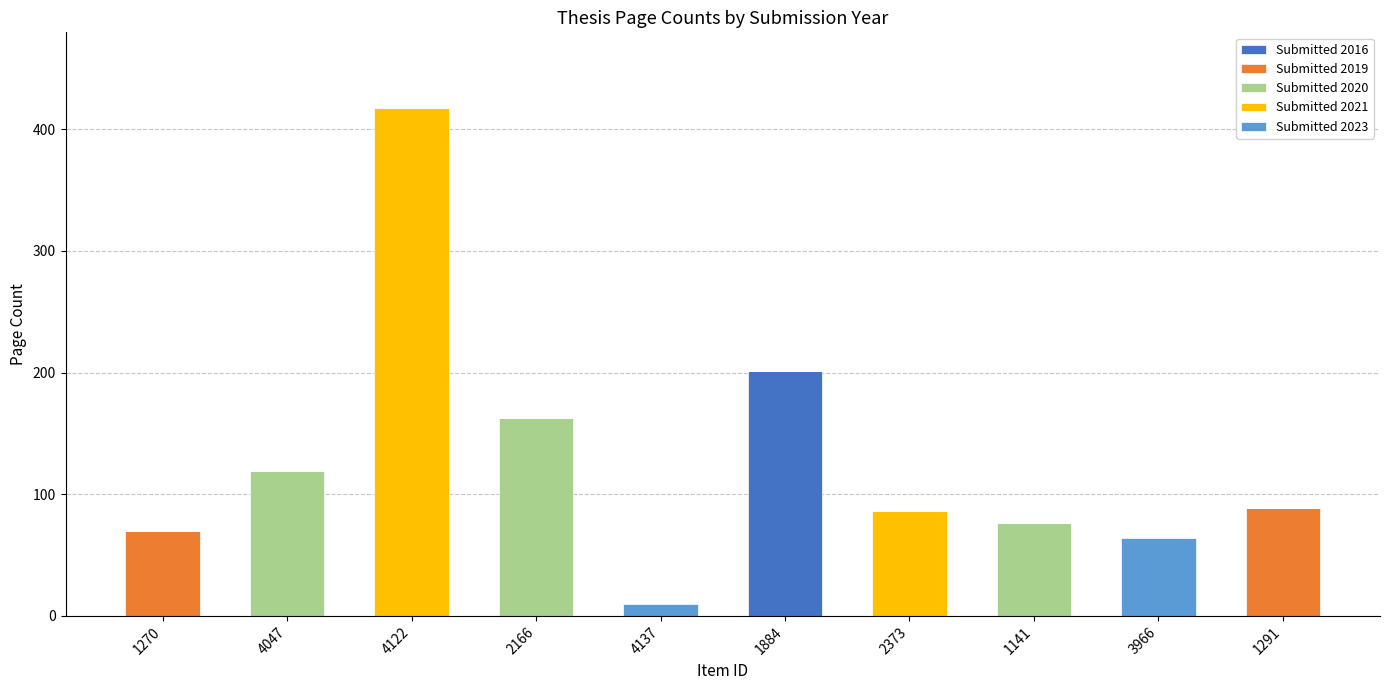

Count the number of data series in this chart.

5